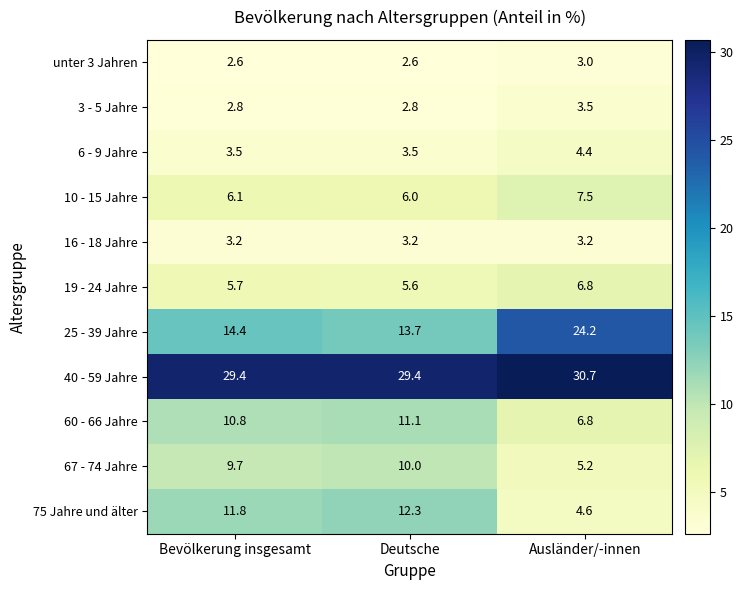

The value of 60 - 66 Jahre at Bevölkerung insgesamt is 10.8. True or false?

True